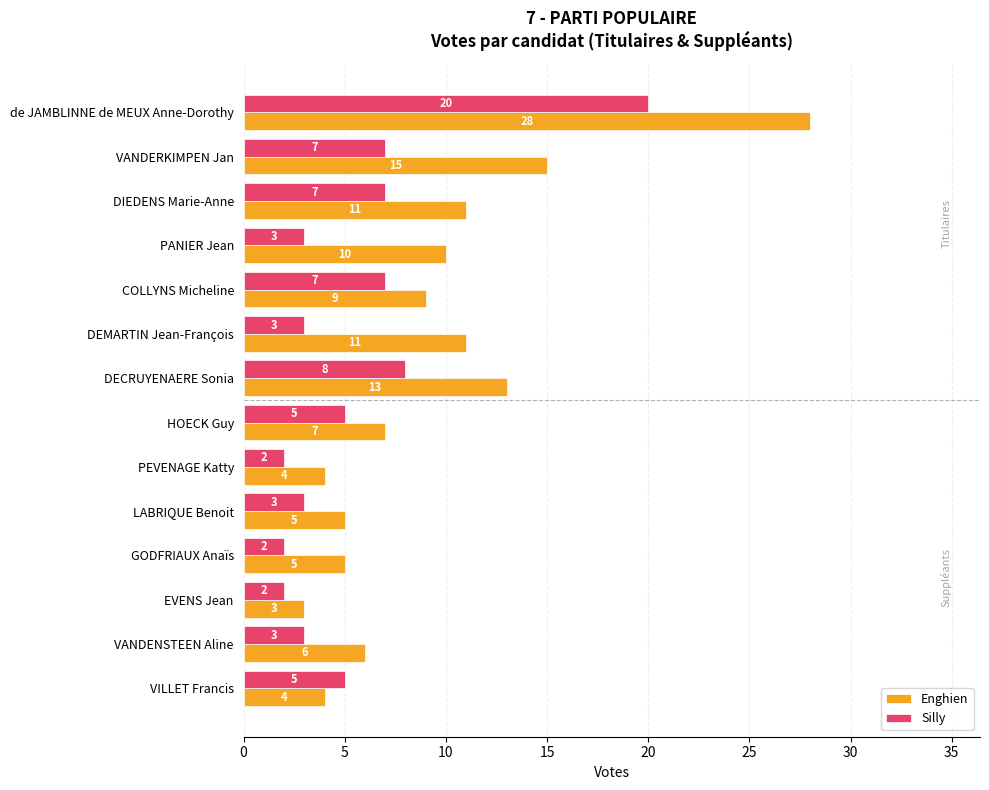

At VILLET Francis, list the series in order from largest to smallest.

Silly, Enghien